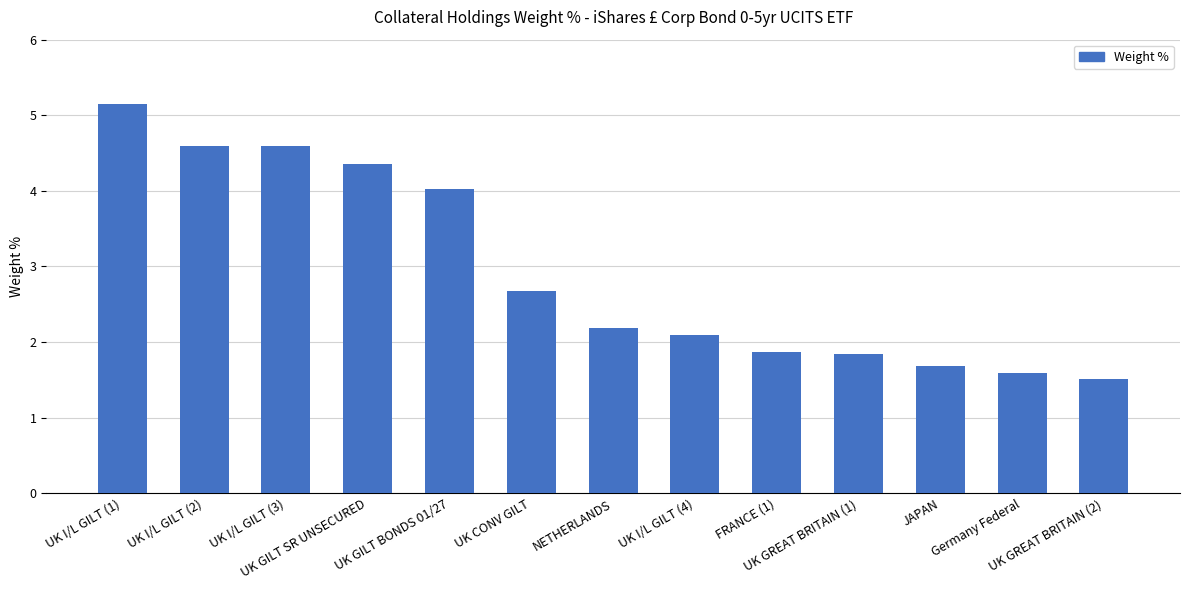

What is the sum of the values at UK GREAT BRITAIN (1) and UK I/L GILT (3)?

6.4